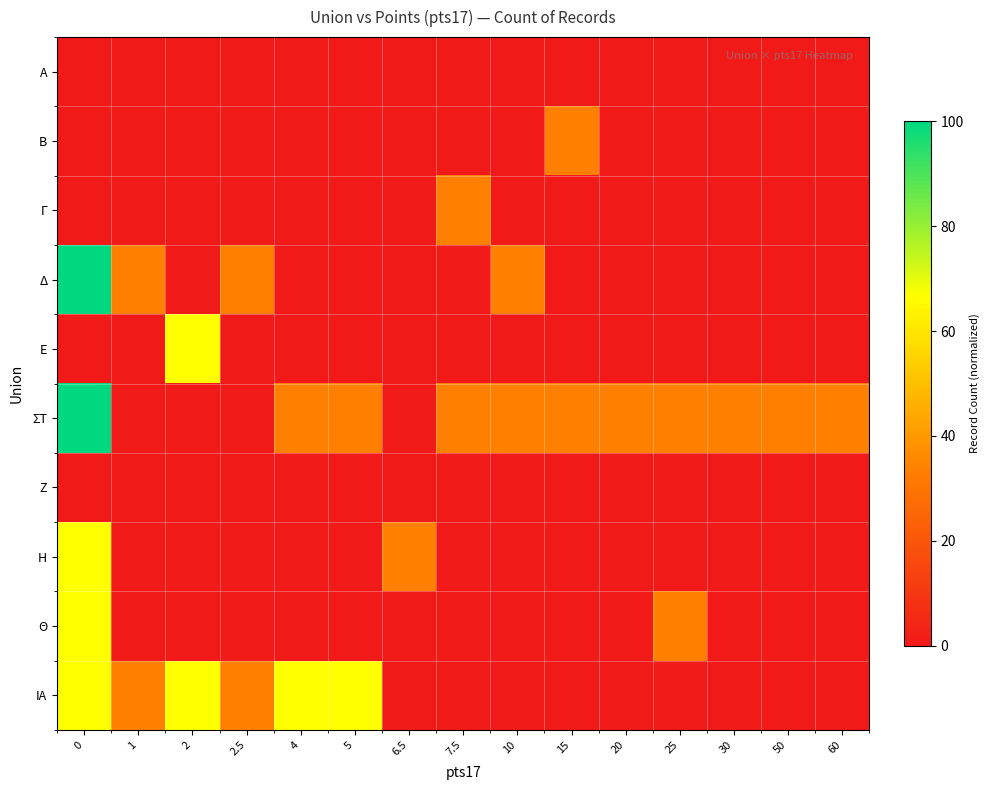

What is the spread (max minus min) of values at 2?

66.7